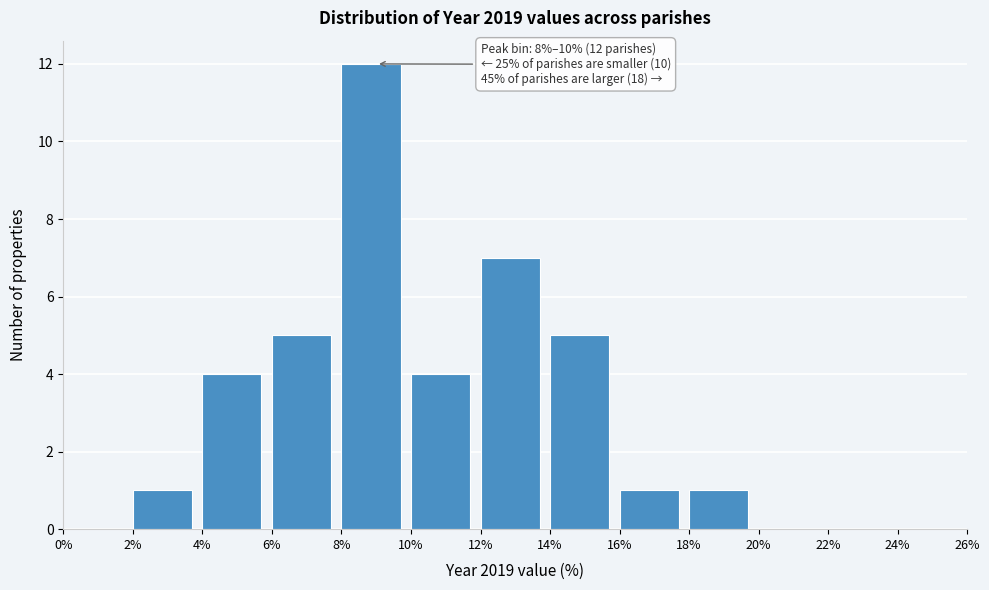

Over which range of the x-axis is the bar tallest?

8% to 10%